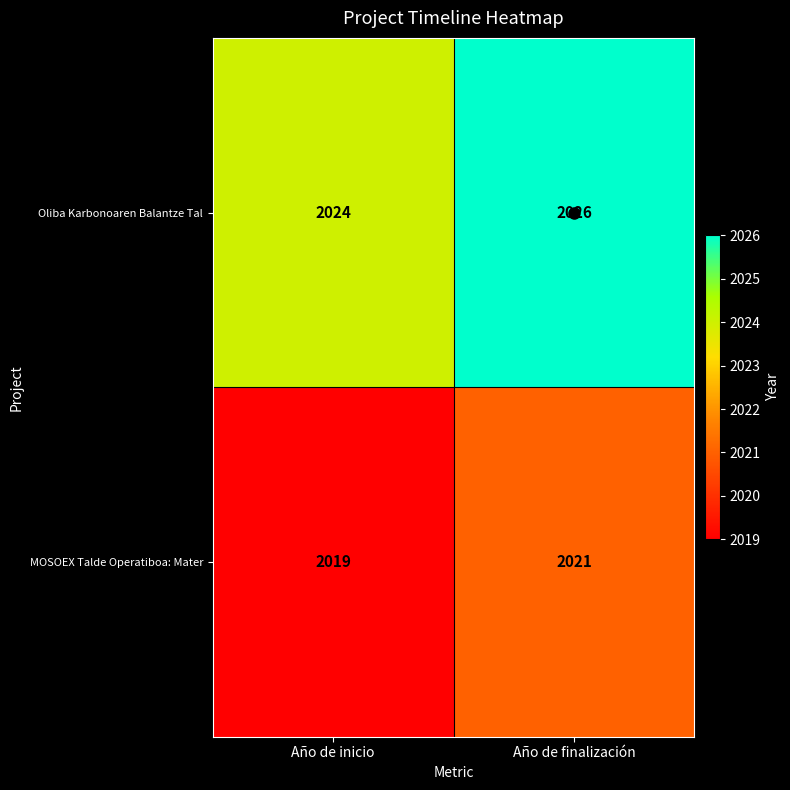

Is the value of MOSOEX Talde Operatiboa: Mater at Año de finalización greater than the value of Oliba Karbonoaren Balantze Tal at Año de finalización?

No